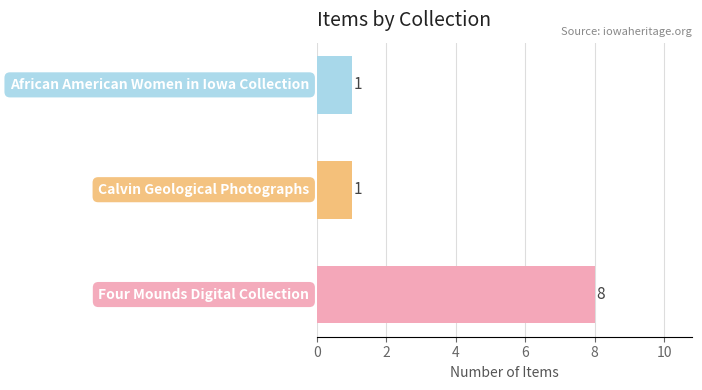

Count the values in the range 1 to 8.

3